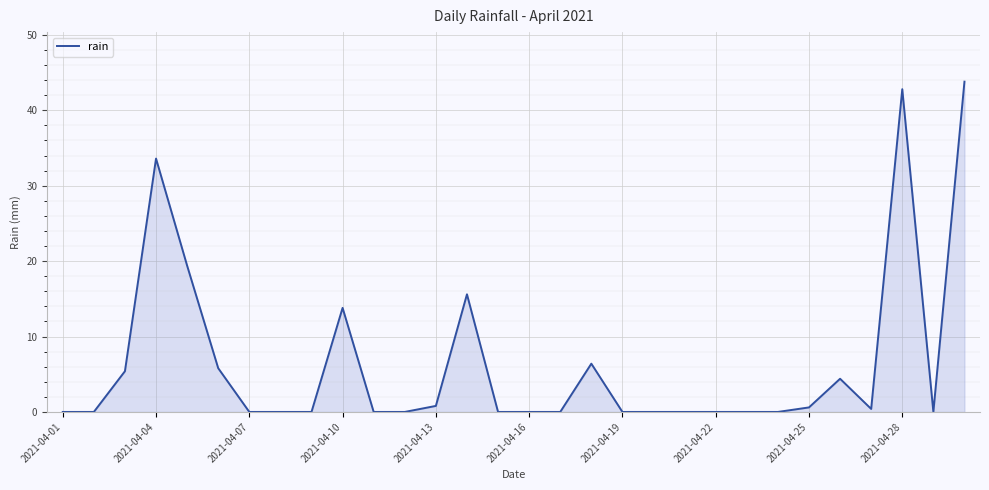

What is the greatest value displayed?

43.8